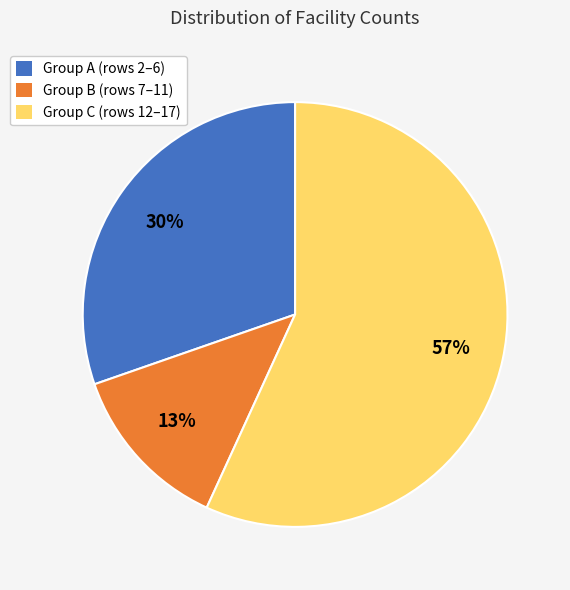

To the nearest percent, what is the average slice percentage?

33%